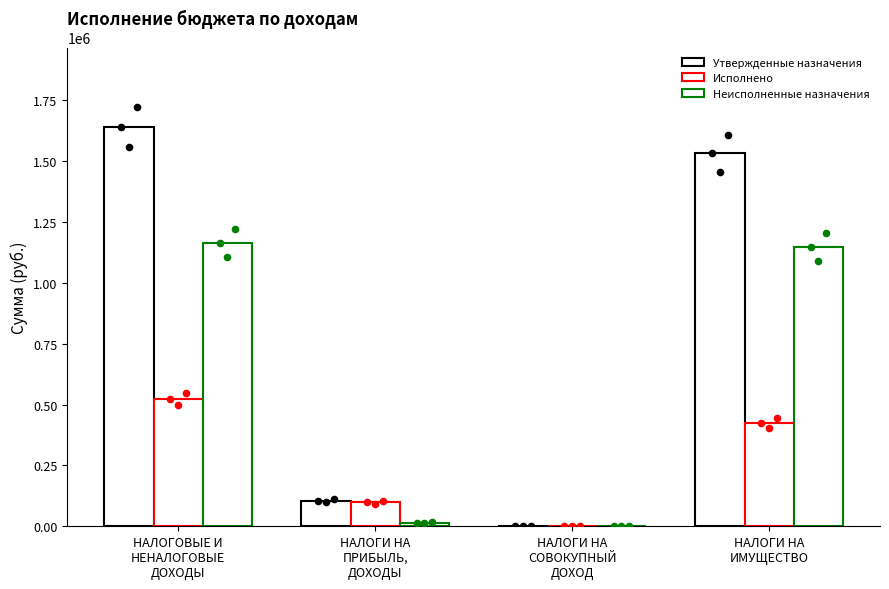

Which series reaches the minimum Y coordinate?

Исполнено